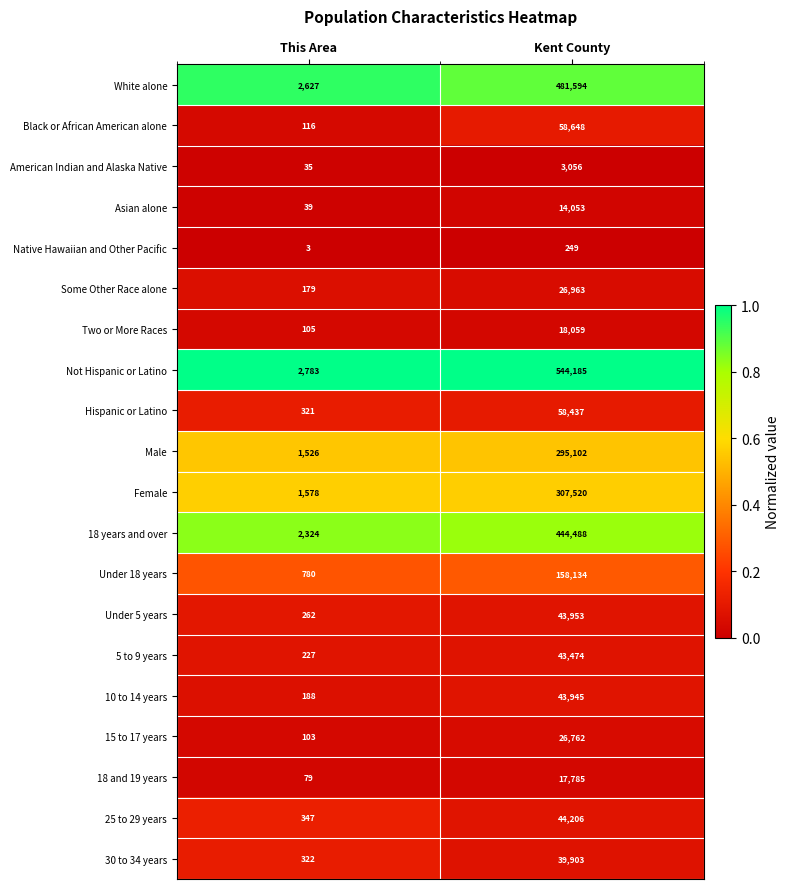

Rank the series at Kent County from highest to lowest value.

Not Hispanic or Latino, White alone, 18 years and over, Female, Male, Under 18 years, Black or African American alone, Hispanic or Latino, 25 to 29 years, Under 5 years, 10 to 14 years, 5 to 9 years, 30 to 34 years, Some Other Race alone, 15 to 17 years, Two or More Races, 18 and 19 years, Asian alone, American Indian and Alaska Native, Native Hawaiian and Other Pacific